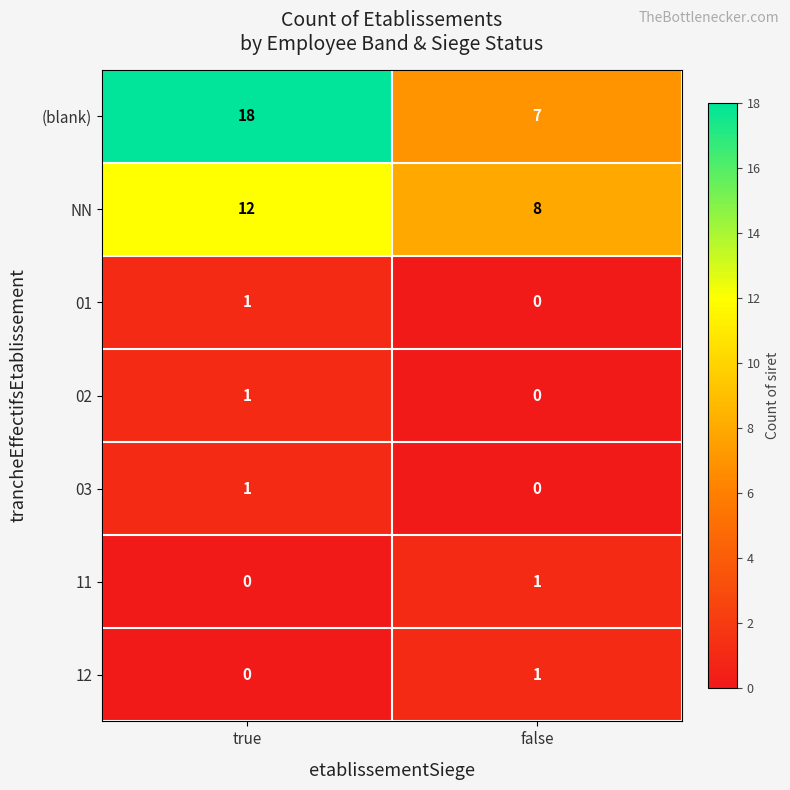

Which series has the largest range (max minus min)?

(blank)